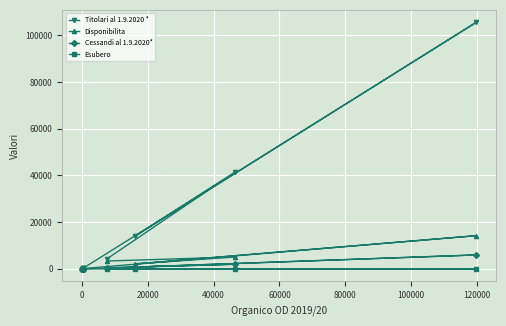

Which series has the widest spread of values?

Titolari al 1.9.2020 *